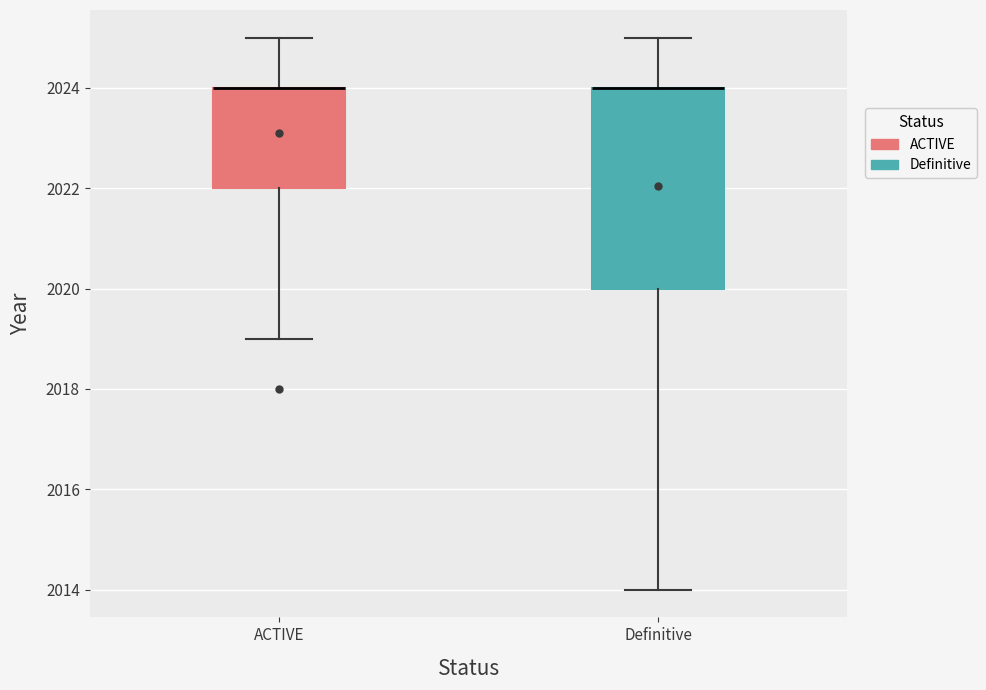

Reading left to right, read every box against the y-axis: the position of its median line, the range the box covers, and the ends of its whiskers. The values are not printed on the chart, so give them approximately, as read against the axis.

ACTIVE: median 2024 (drawn on the box's upper edge), box 2022 to 2024, whiskers 2019 to 2025
Definitive: median 2024 (drawn on the box's upper edge), box 2020 to 2024, whiskers 2014 to 2025